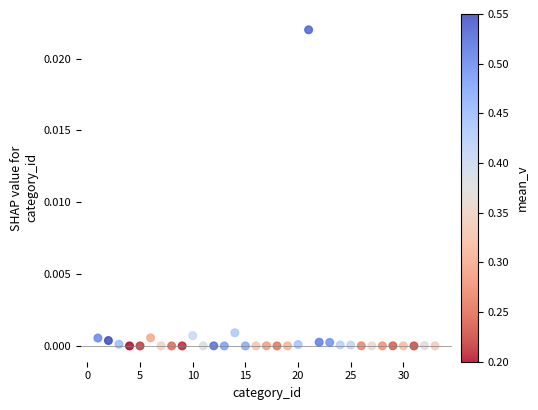

What is the range of X values (max minus min)?

32.0